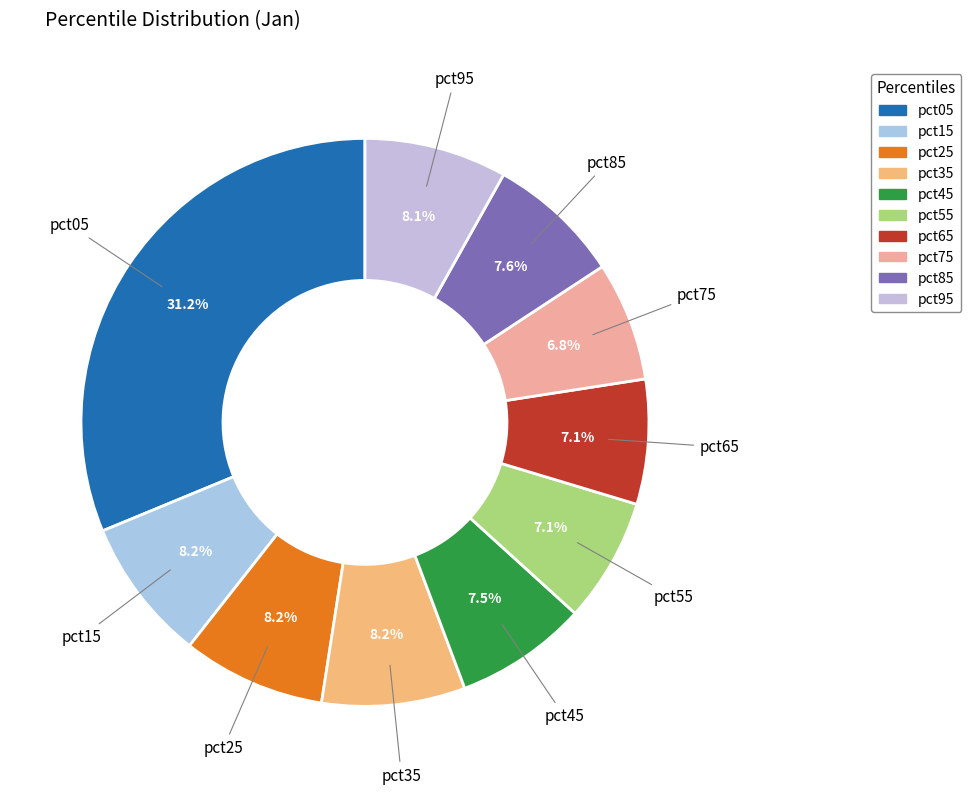

Is there a majority slice in this chart?

No